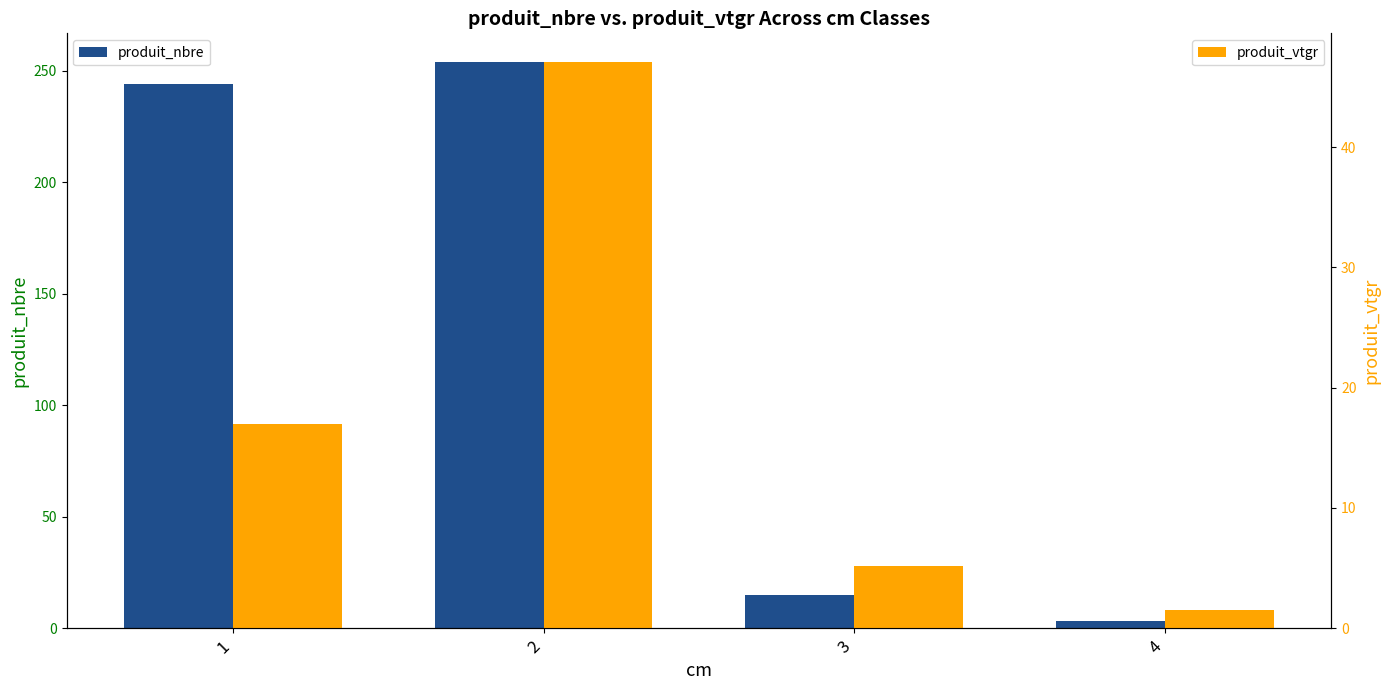

What is the difference between the produit_nbre values at 3 and 4?

12.0